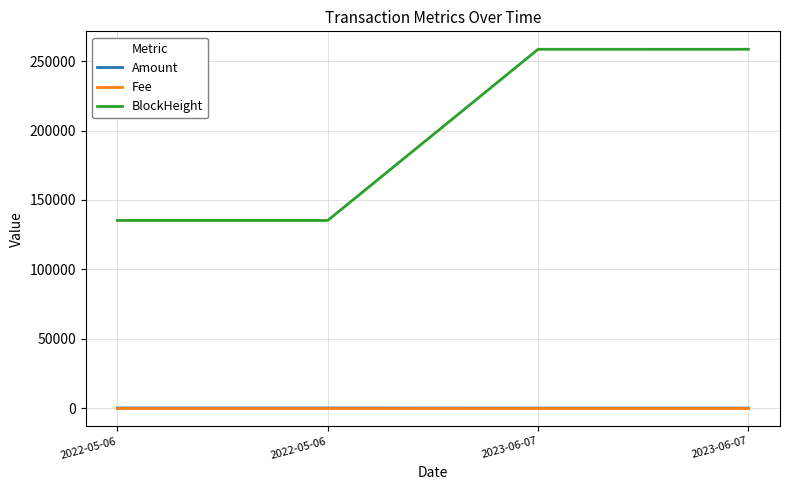

Reading left to right, extract all data points from this chart.

Amount: 2022-05-06=225.2	2022-05-06=224.2	2023-06-07=162.5	2023-06-07=162.5
Fee: 2022-05-06=0.0	2022-05-06=0.1	2023-06-07=0.0	2023-06-07=0.1
BlockHeight: 2022-05-06=135231.0	2022-05-06=135235.0	2023-06-07=258475.0	2023-06-07=258480.0